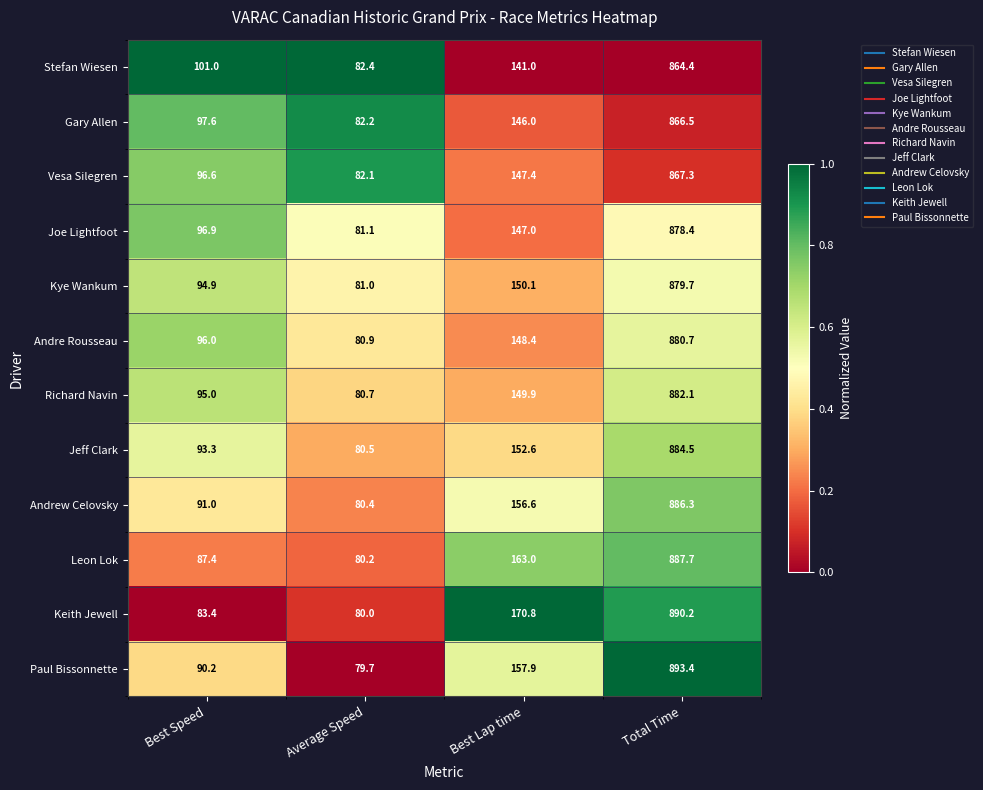

The Keith Jewell series shows 49.5 at Average Speed. True or false?

False